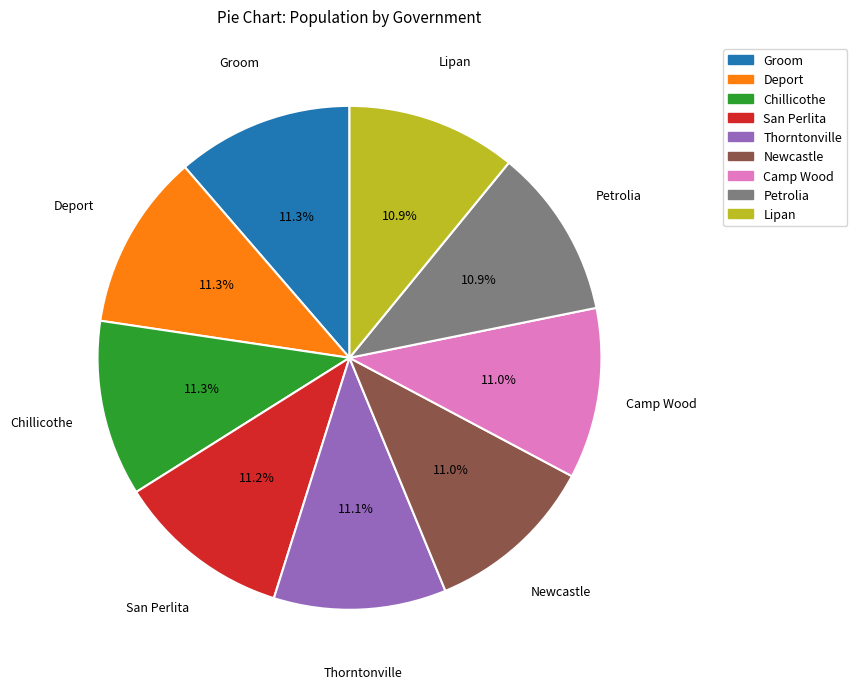

Approximately how many times larger is the value at Thorntonville compared to Chillicothe?

1.0